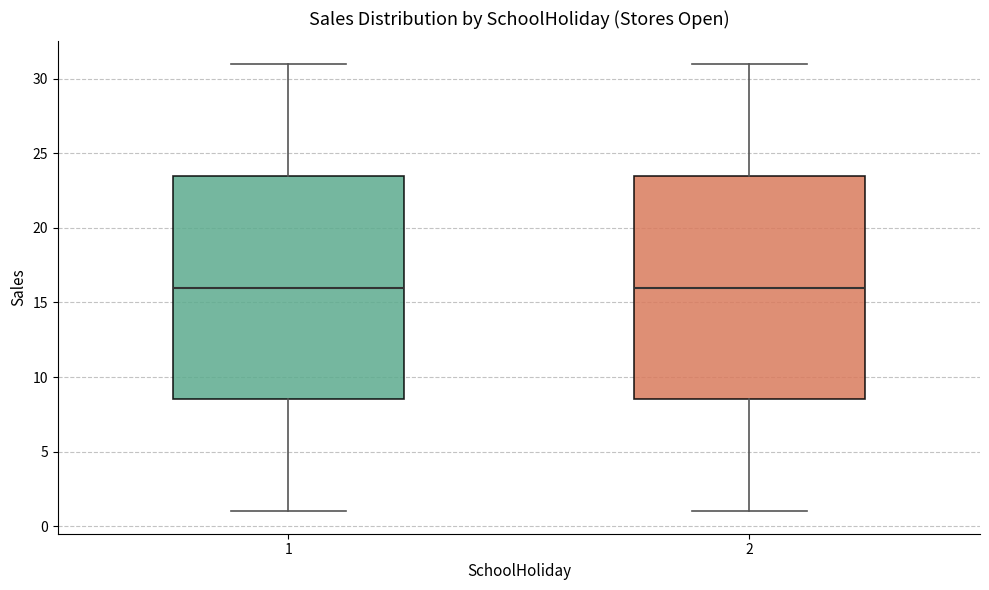

Reading left to right, transcribe this box plot: for each box, give where its median line is, the range the box spans, and where its two whiskers end, as read against the y-axis. The values are not printed on the chart, so give them approximately, as read against the axis.

1: median 16.0, box 8.5 to 23.5, whiskers 1.0 to 31.0
2: median 16.0, box 8.5 to 23.5, whiskers 1.0 to 31.0